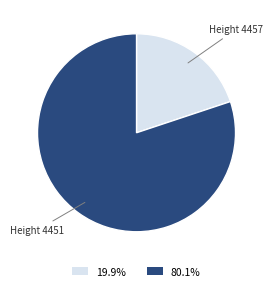

Is there a majority slice in this chart?

Yes